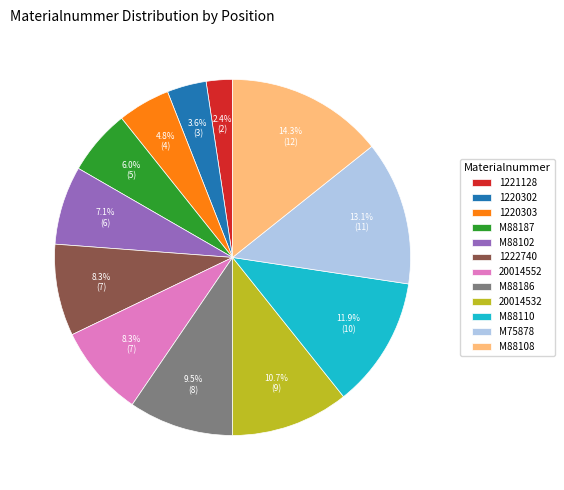

What percentage is NOT represented by M88110?

88.1%